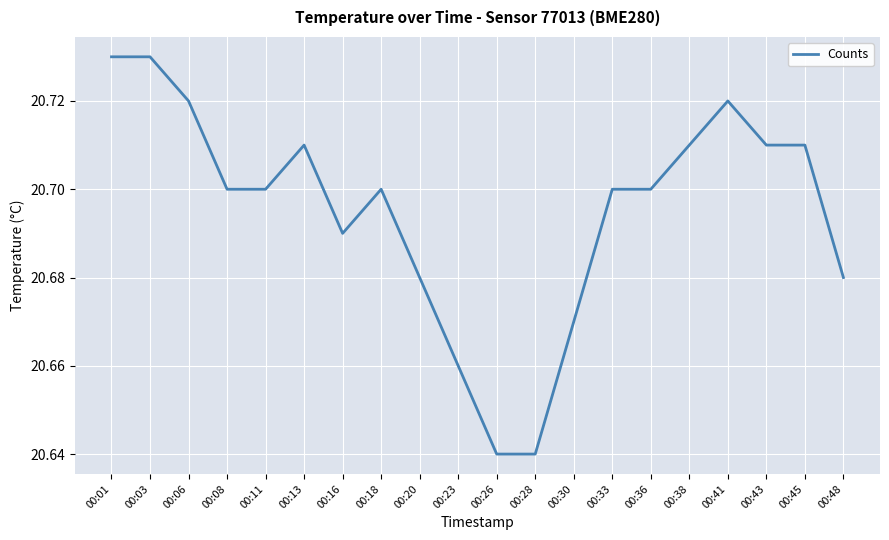

Does the chart display data point markers on the line(s)?

No